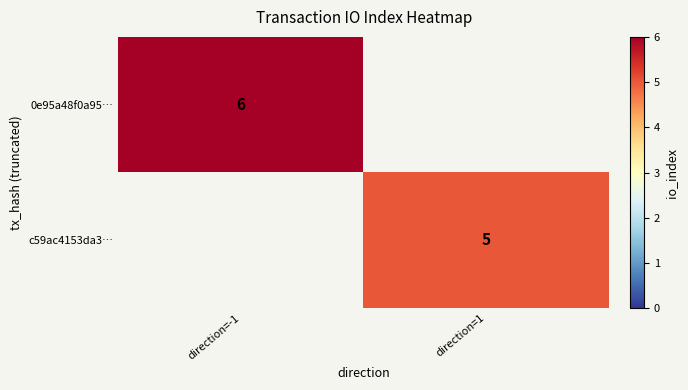

True or false: 0e95a48f0a95… has a value of 2 at direction=-1.

False